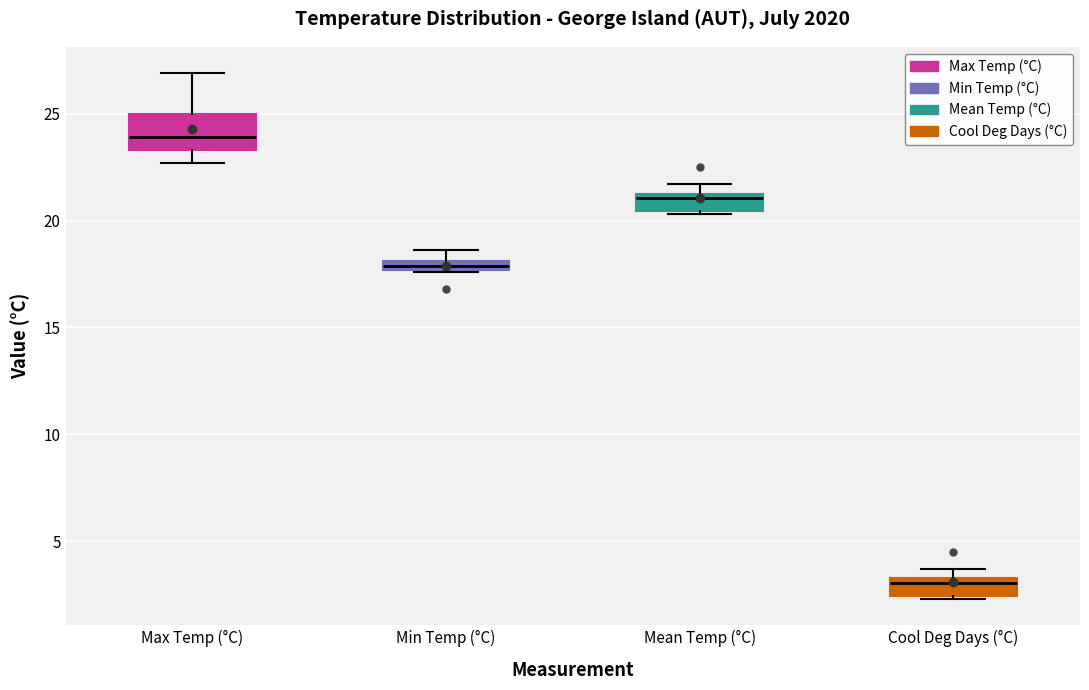

Which box's median line is the lowest?

Cool Deg Days (°C)